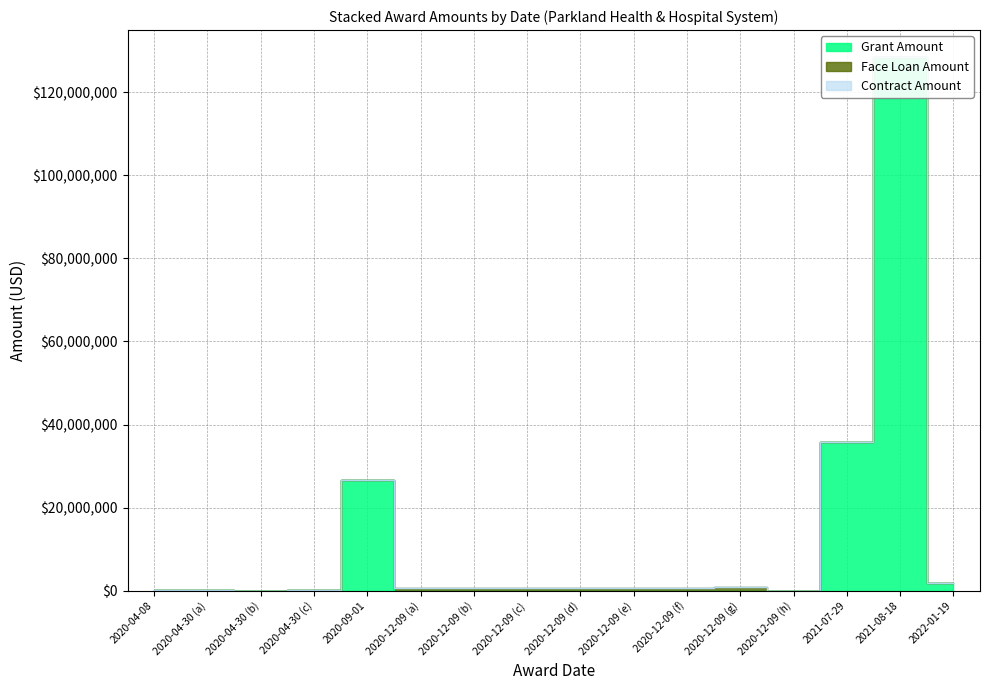

Reading left to right, extract all data points from this chart.

Grant Amount: 20200408=70115	20200430=120977	20200430=38497	20200430=207966	20200901=26750000	20201209=0	20201209=0	20201209=0	20201209=0	20201209=0	20201209=0	20201209=0	20201209=0	20210729=35699664	20210818=128505387	20220119=1845040
Face Loan Amount: 20200408=0	20200430=0	20200430=0	20200430=0	20200901=0	20201209=579698	20201209=599324	20201209=639647	20201209=643881	20201209=657805	20201209=725231	20201209=959404	20201209=0	20210729=0	20210818=0	20220119=0
Contract Amount: 20200408=0	20200430=0	20200430=0	20200430=0	20200901=0	20201209=0	20201209=0	20201209=0	20201209=0	20201209=0	20201209=0	20201209=0	20201209=0	20210729=0	20210818=0	20220119=0